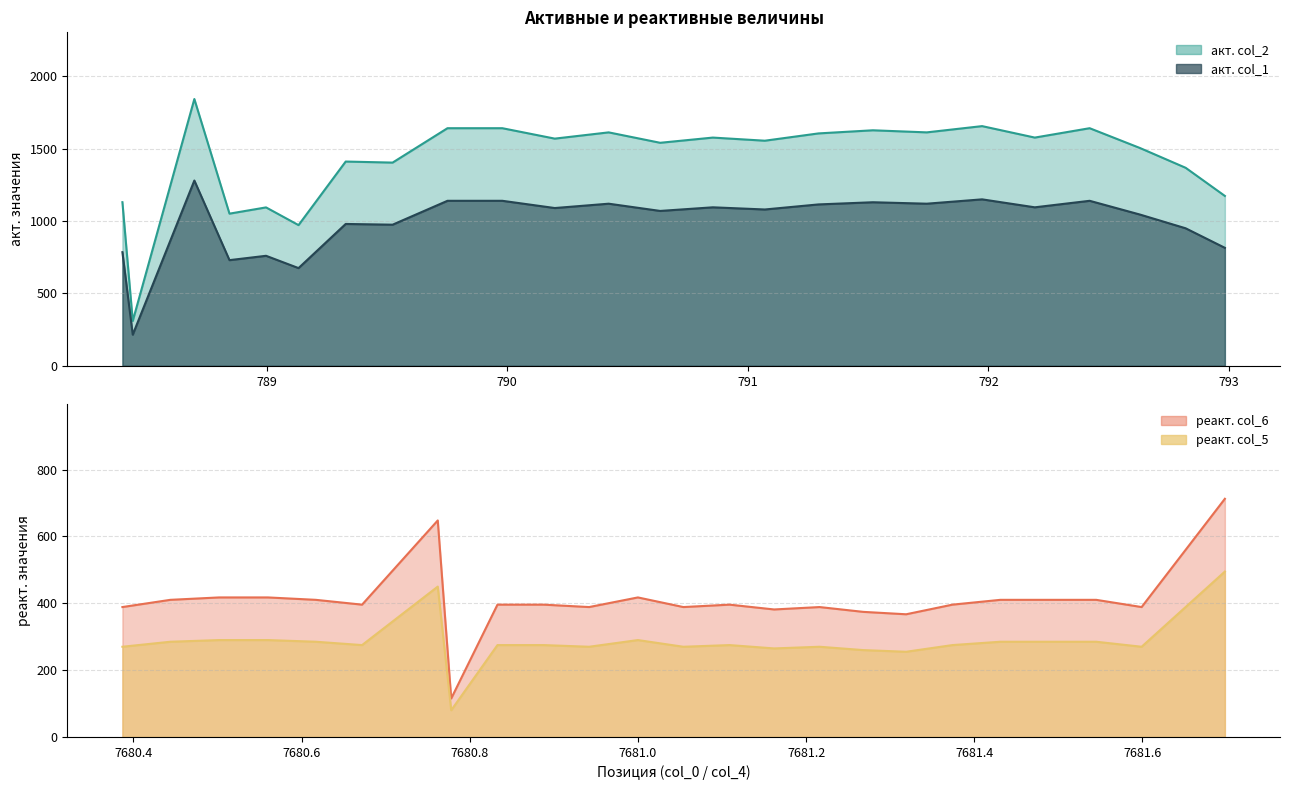

How many data points in реакт. col_6 are less than 396?

9